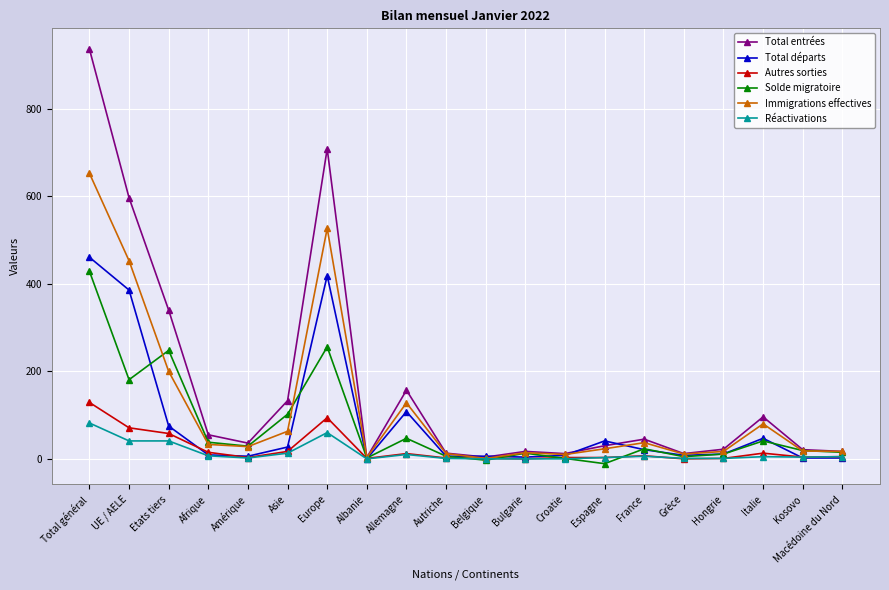

What is the average value of the Réactivations series?

14